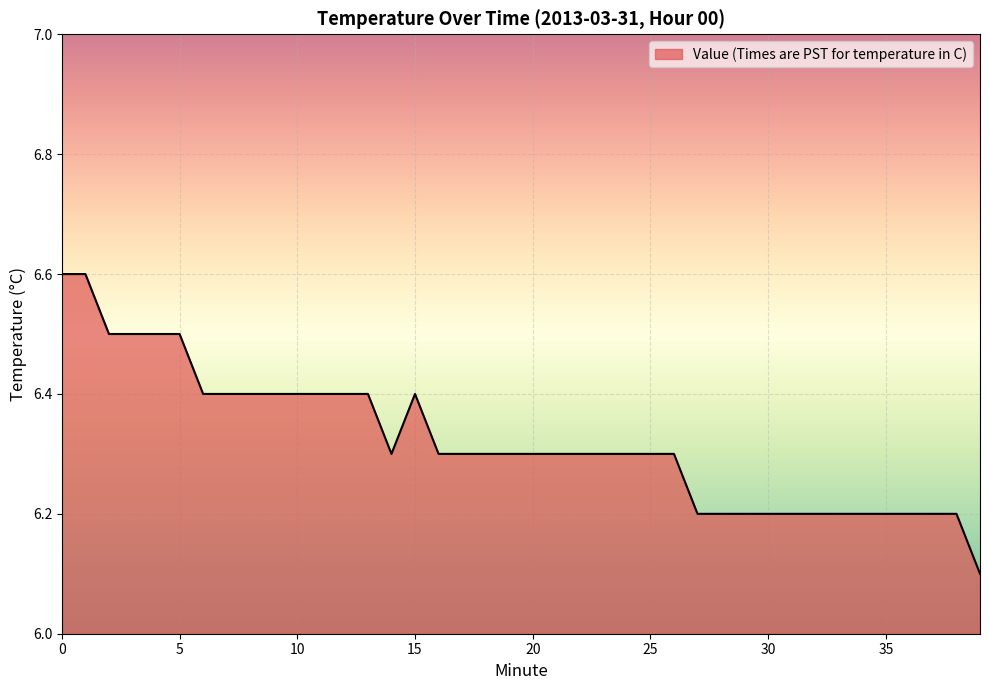

What is the greatest value displayed?

6.6